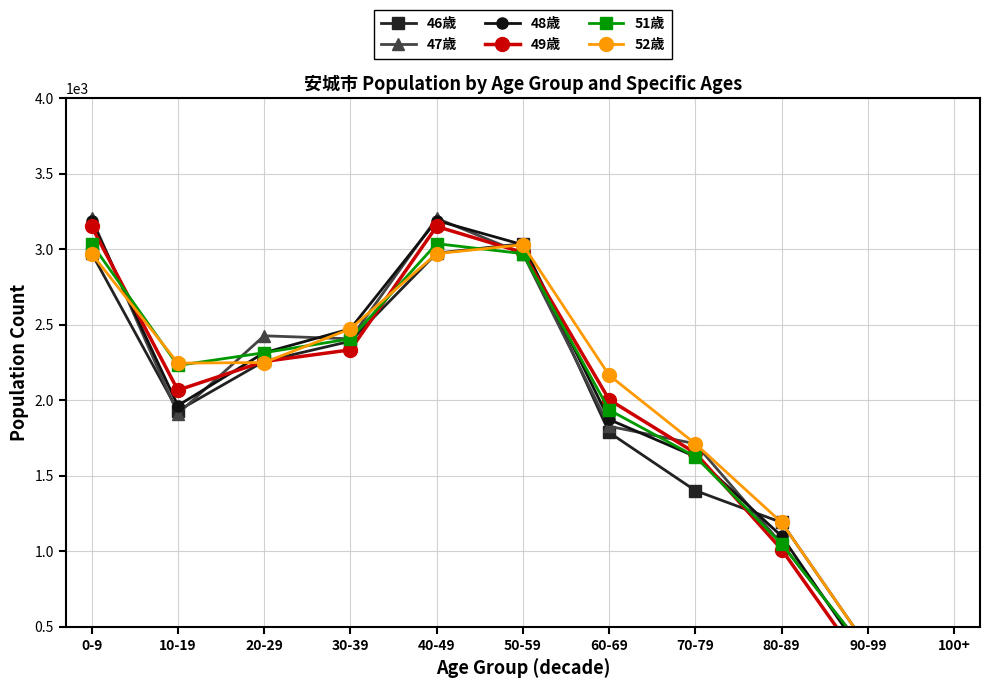

Is it true that 51歳 equals 570 at 30-39?

False